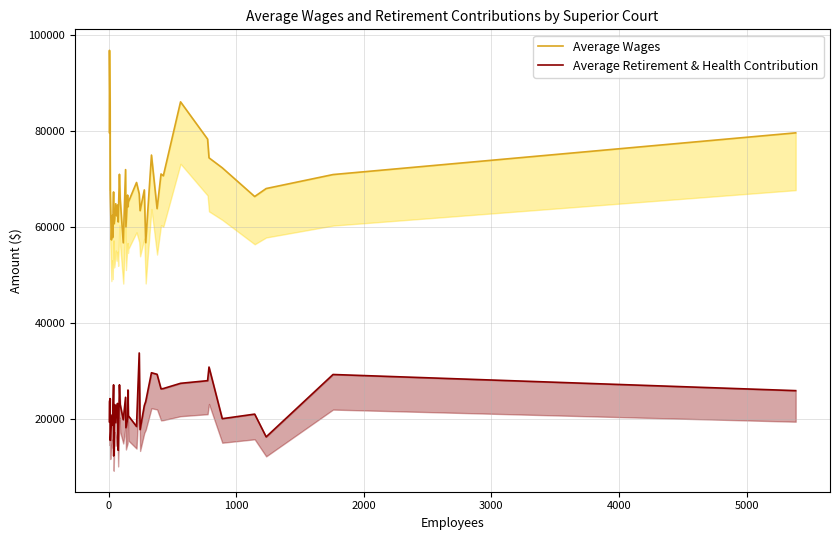

What is the smallest value displayed?

12285.9